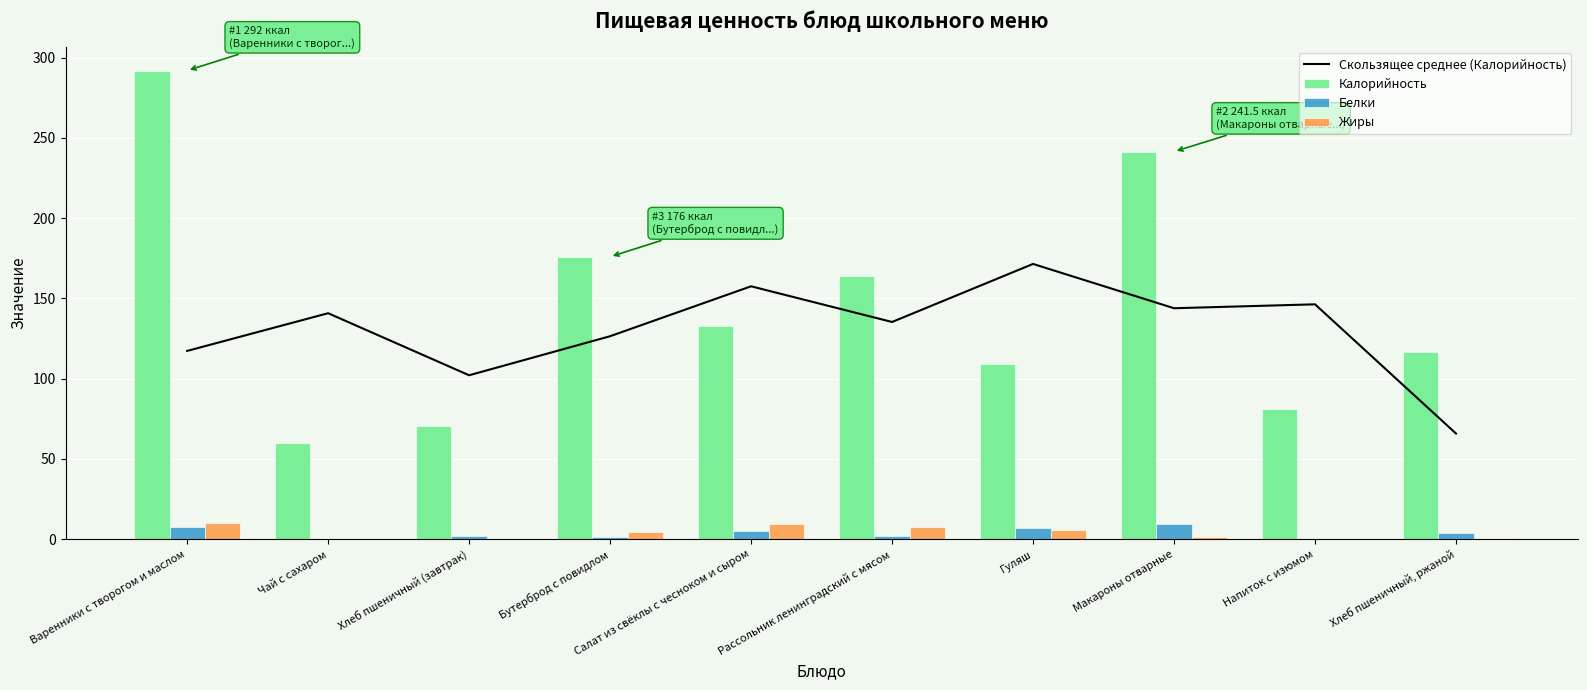

Reading right to left, extract all data points from this chart.

Скользящее среднее (Калорийность): Хлеб пшеничный, ржаной=65.9	Напиток с изюмом=146.4	Макароны отварные=143.9	Гуляш=171.5	Рассольник ленинградский с мясом=135.4	Салат из свёклы с чесноком и сыром=157.6	Бутерброд с повидлом=126.5	Хлеб пшеничный (завтрак)=102.2	Чай с сахаром=140.8	Варенники с творогом и маслом=117.3
Калорийность: Хлеб пшеничный, ржаной=116.6	Напиток с изюмом=81.0	Макароны отварные=241.5	Гуляш=109.3	Рассольник ленинградский с мясом=163.8	Салат из свёклы с чесноком и сыром=133.0	Бутерброд с повидлом=176.0	Хлеб пшеничный (завтрак)=70.5	Чай с сахаром=60.0	Варенники с творогом и маслом=292.0
Белки: Хлеб пшеничный, ржаной=4.2	Напиток с изюмом=0.3	Макароны отварные=9.4	Гуляш=7.3	Рассольник ленинградский с мясом=2.3	Салат из свёклы с чесноком и сыром=4.9	Бутерброд с повидлом=1.7	Хлеб пшеничный (завтрак)=2.3	Чай с сахаром=0.1	Варенники с творогом и маслом=7.4
Жиры: Хлеб пшеничный, ржаной=0.6	Напиток с изюмом=0.0	Макароны отварные=1.1	Гуляш=5.9	Рассольник ленинградский с мясом=7.8	Салат из свёклы с чесноком и сыром=9.3	Бутерброд с повидлом=4.3	Хлеб пшеничный (завтрак)=0.2	Чай с сахаром=0.0	Варенники с творогом и маслом=10.1